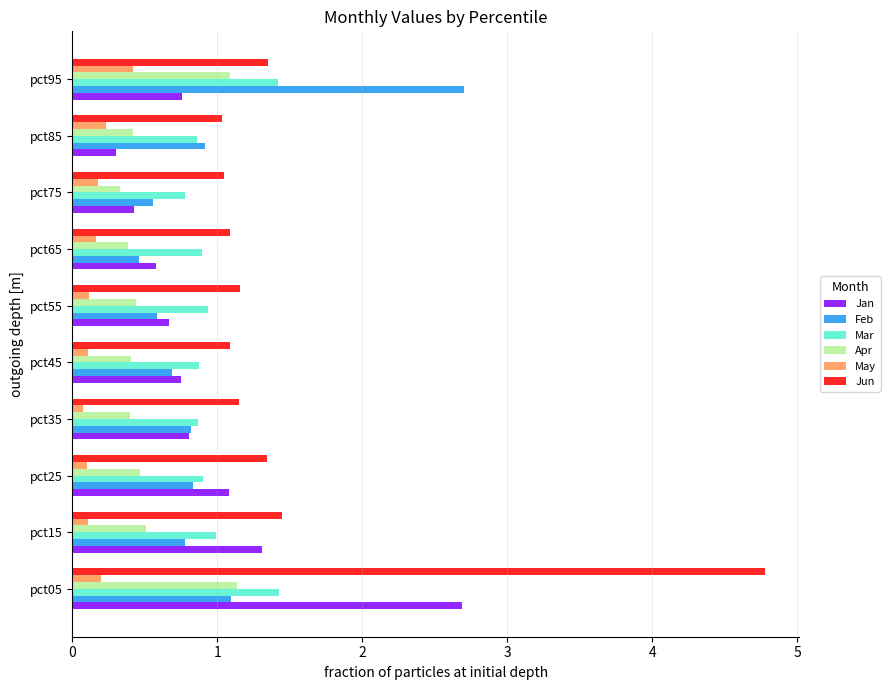

What value does the Apr series have at pct25?

0.5